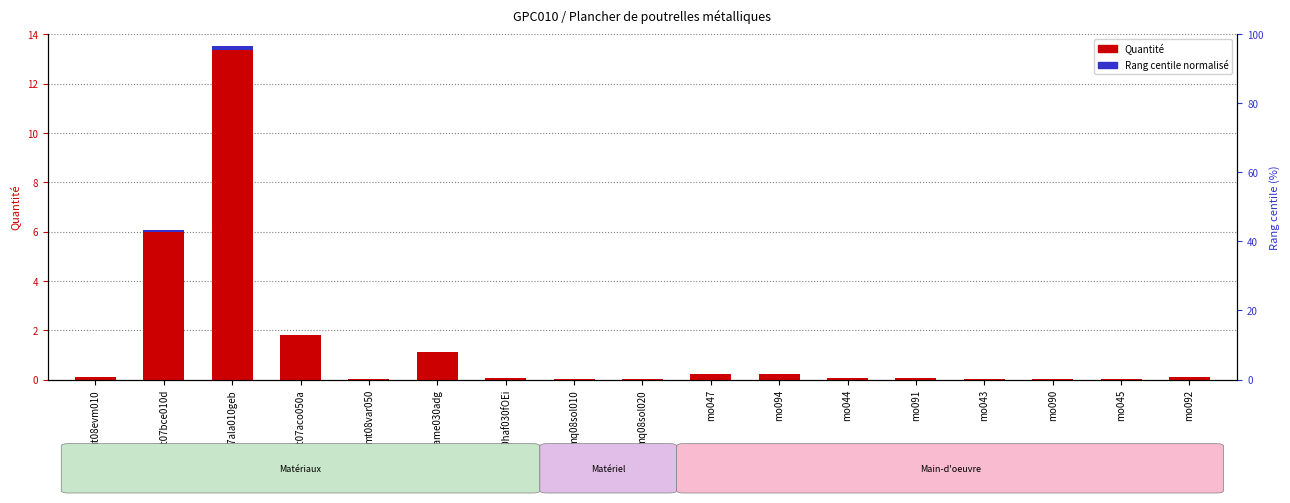

How many series are shown in this chart?

2